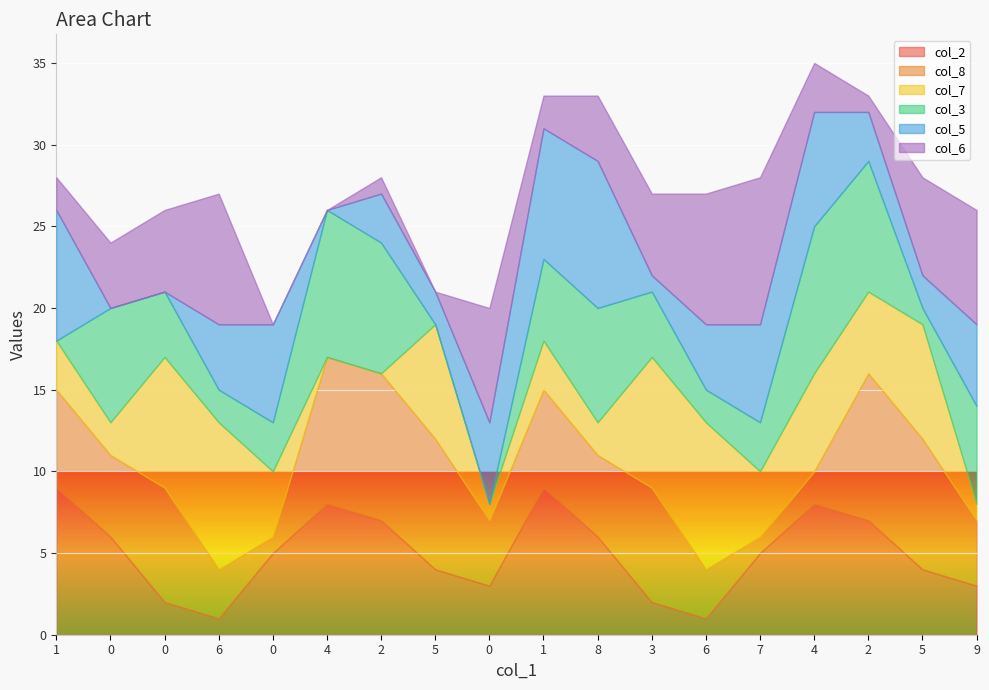

How many intersections are there between col_5 and col_8?

8